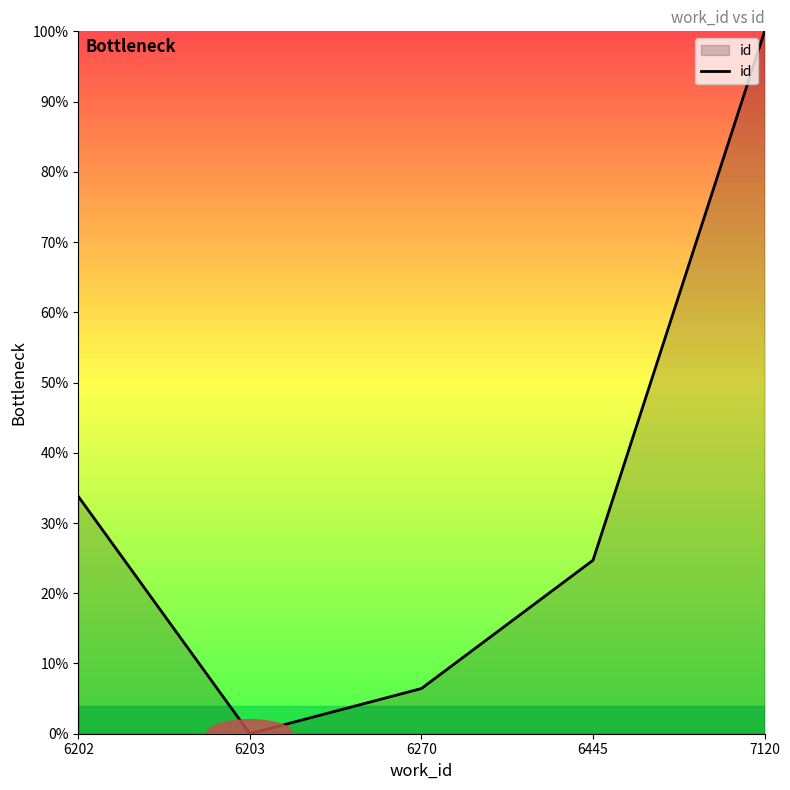

Reading right to left, extract all data points from this chart.

7120=100.0	6445=24.7	6270=6.4	6203=0.0	6202=33.8